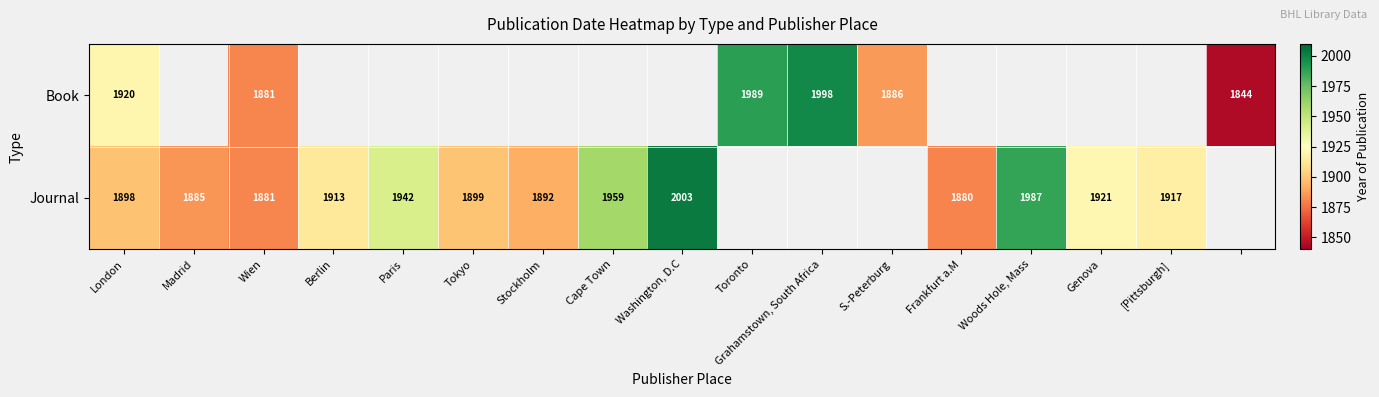

True or false: Journal has a value of 3095 at Tokyo.

False